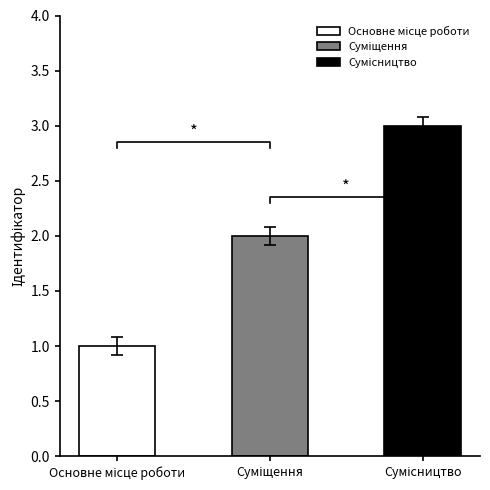

Read the value at Основне місце роботи.

1